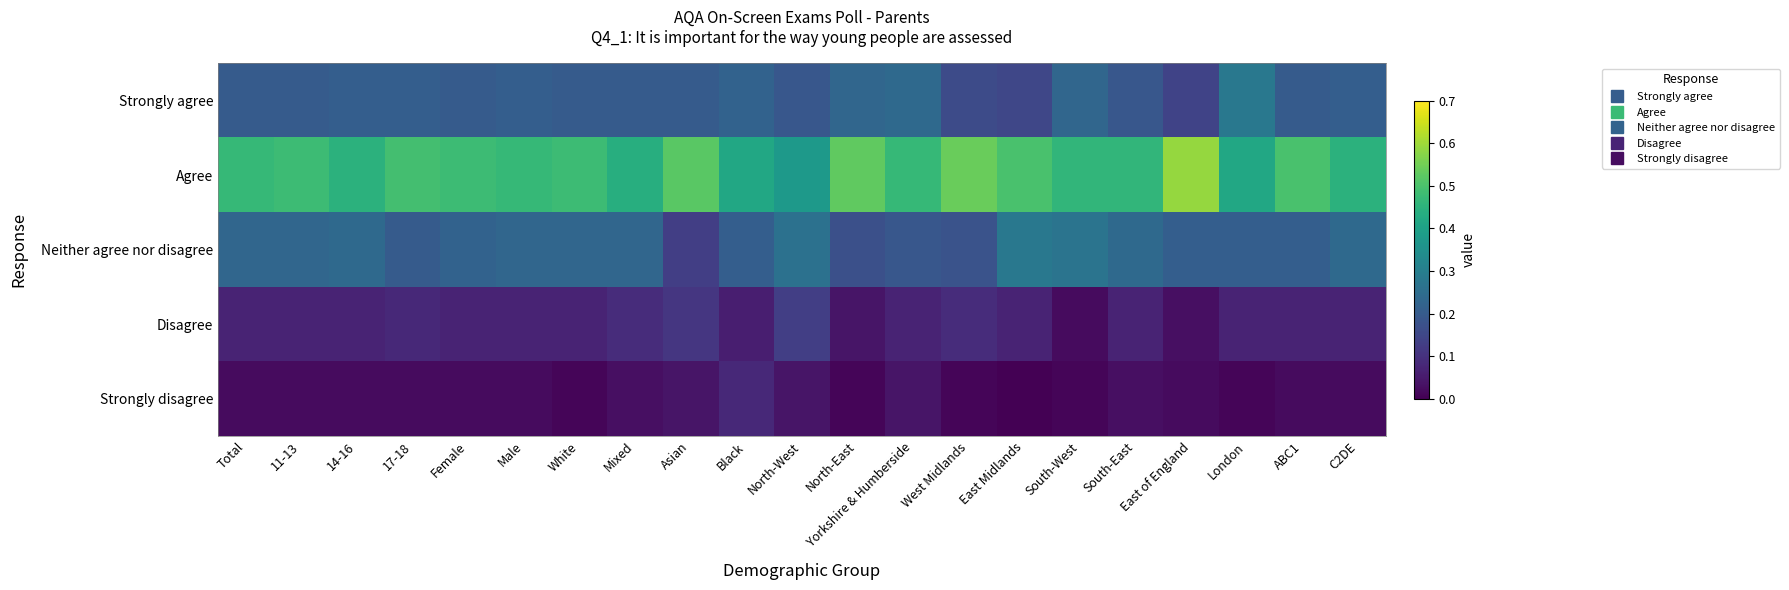

At which category does the chart reach its minimum across all series?

East Midlands